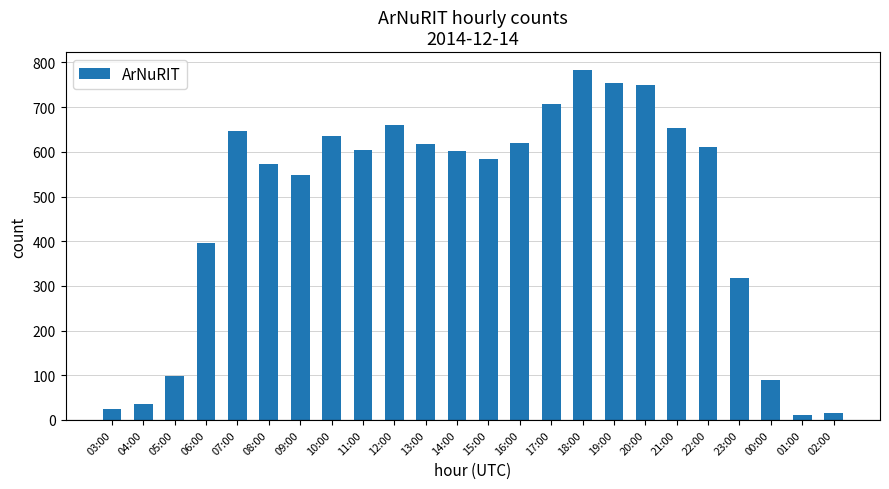

What is the difference between the second highest and second lowest values?

737